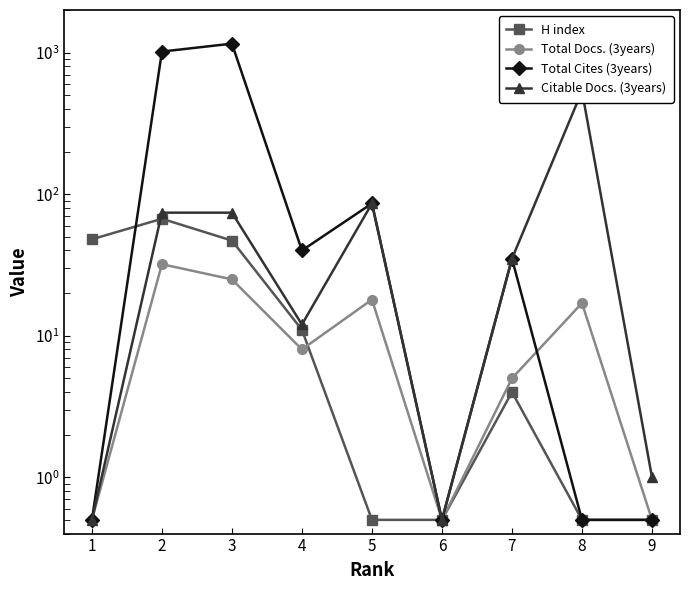

How many intersections are there between Total Cites (3years) and H index?

1